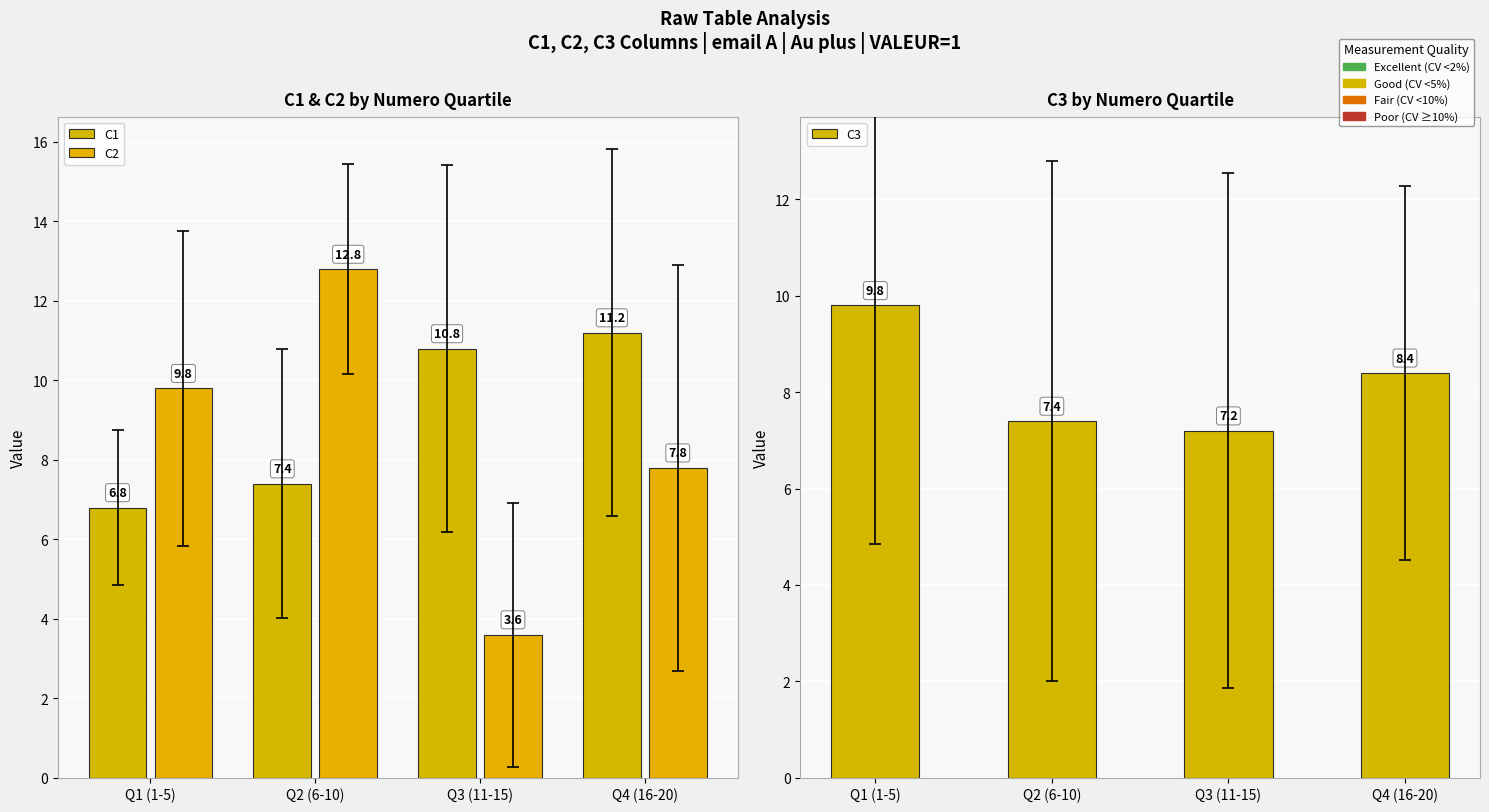

Reading left to right, what are all the values shown in this chart?

C1: 6.8	7.4	10.8	11.2
C2: 9.8	12.8	3.6	7.8
C3: 9.8	7.4	7.2	8.4